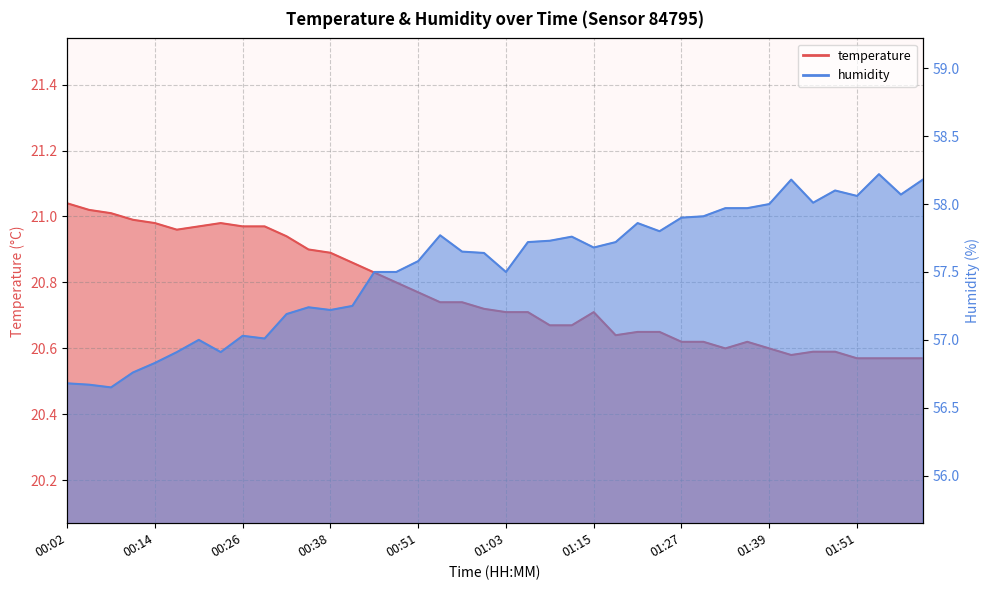

Reading left to right, transcribe all the data shown in this chart.

temperature: 21.0	21.0	21.0	21.0	21.0	21.0	21.0	21.0	21.0	21.0	20.9	20.9	20.9	20.9	20.8	20.8	20.8	20.7	20.7	20.7	20.7	20.7	20.7	20.7	20.7	20.6	20.6	20.6	20.6	20.6	20.6	20.6	20.6	20.6	20.6	20.6	20.6	20.6	20.6	20.6
humidity: 56.7	56.7	56.6	56.8	56.8	56.9	57.0	56.9	57.0	57.0	57.2	57.2	57.2	57.2	57.5	57.5	57.6	57.8	57.6	57.6	57.5	57.7	57.7	57.8	57.7	57.7	57.9	57.8	57.9	57.9	58.0	58.0	58.0	58.2	58.0	58.1	58.1	58.2	58.1	58.2